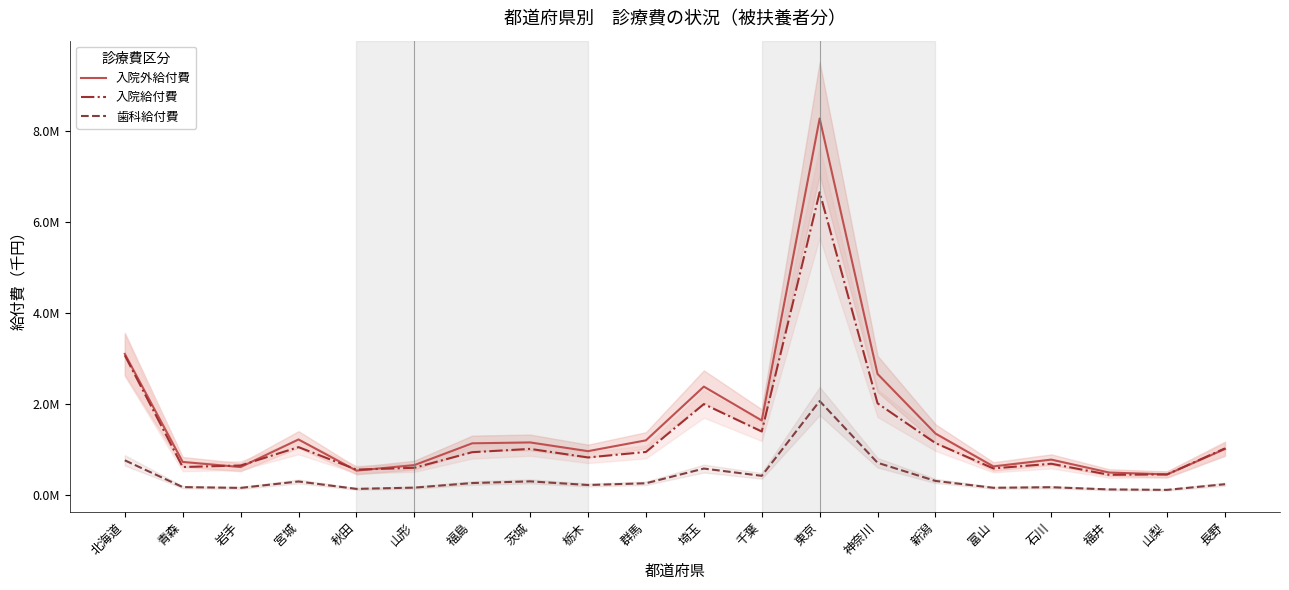

Reading left to right, transcribe all the data shown in this chart.

入院外給付費: 3098318.8	720824.5	607369.0	1214758.4	529402.0	650287.3	1129976.8	1149776.1	957583.7	1195356.4	2378120.3	1632566.3	8277100.5	2656434.4	1345677.3	621580.2	771628.3	487202.6	445428.8	1004897.8
入院給付費: 3066868.5	608309.5	642612.1	1046413.8	551821.3	591305.7	935028.5	1007433.8	819267.6	940048.8	1993055.9	1390321.3	6654822.2	2009848.6	1135072.2	577567.6	680528.4	437262.1	445319.8	1019229.2
歯科給付費: 756036.1	166793.4	149423.0	290361.9	127561.4	155055.9	256009.6	292833.7	212906.0	250935.4	574715.8	414405.4	2060519.7	702113.5	302113.6	151694.5	164410.4	115435.2	105920.8	230244.9